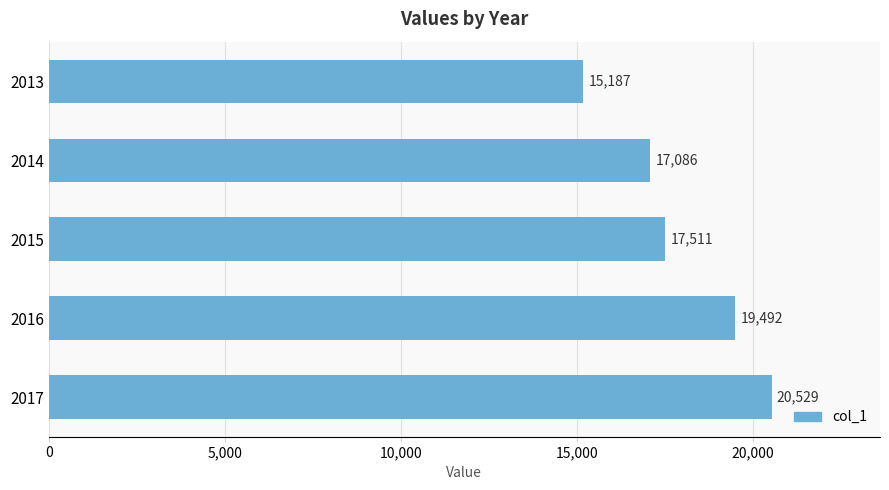

Rank the categories by value from highest to lowest.

2017, 2016, 2015, 2014, 2013